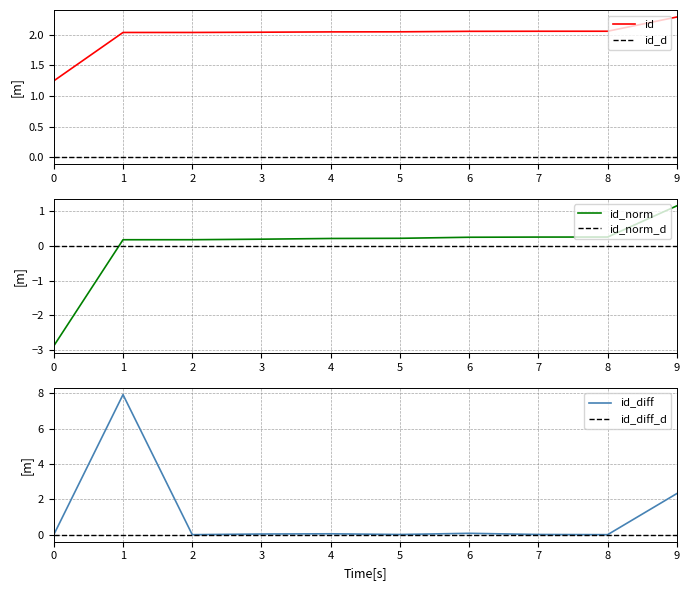

Is it true that id_norm equals 0.2 at 2?

True